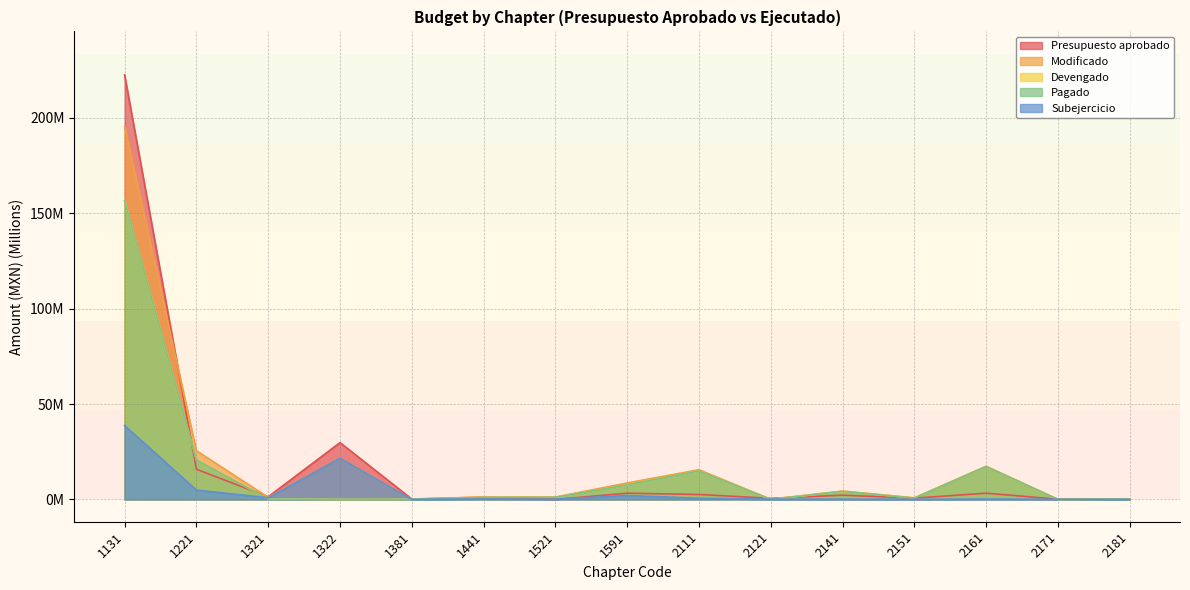

Is the value of Presupuesto aprobado at 1221 greater than the value of Modificado at 2171?

Yes